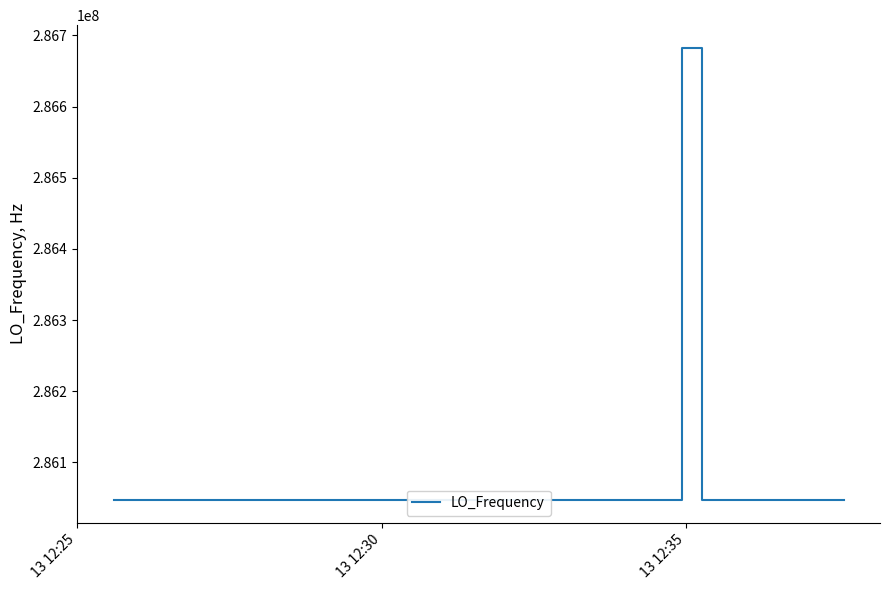

What is the greatest value displayed?

286682718.9